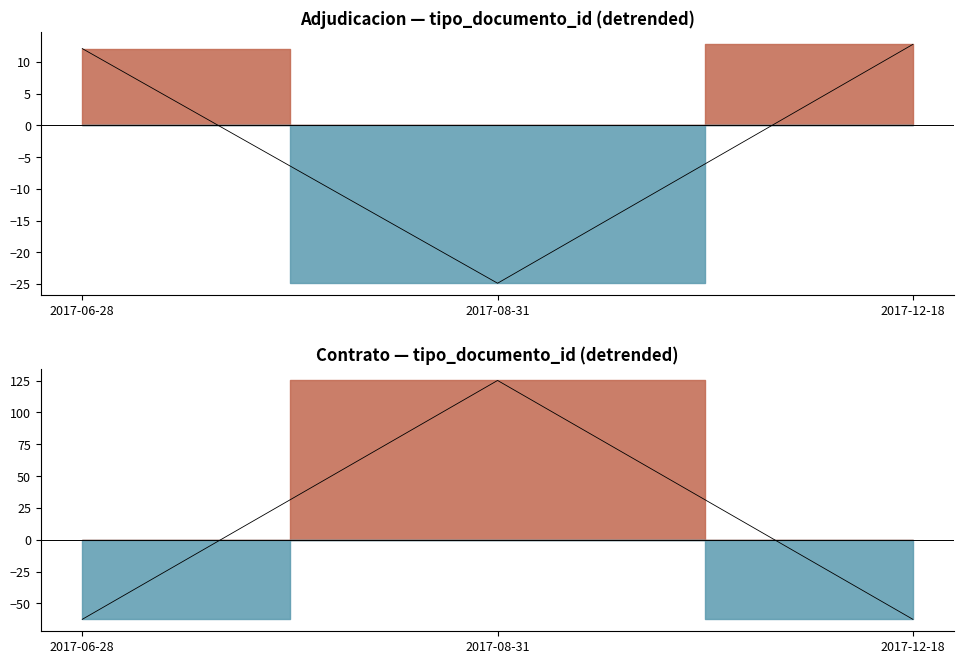

At which category does the chart reach its minimum across all series?

2017-06-28